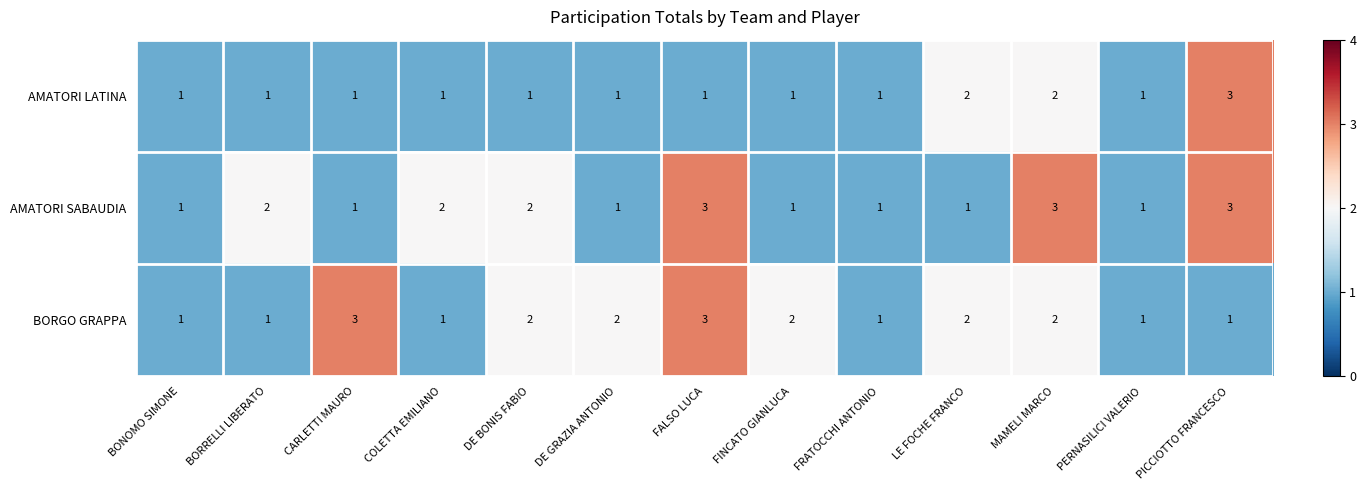

What is the greatest value displayed?

3